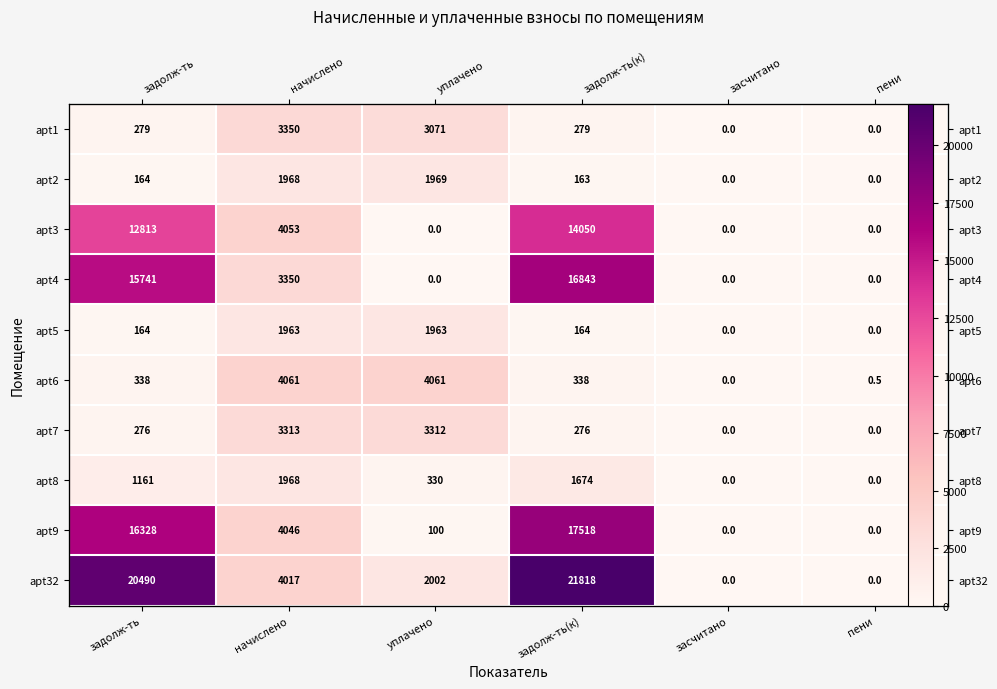

How many distinct data groups are displayed?

10